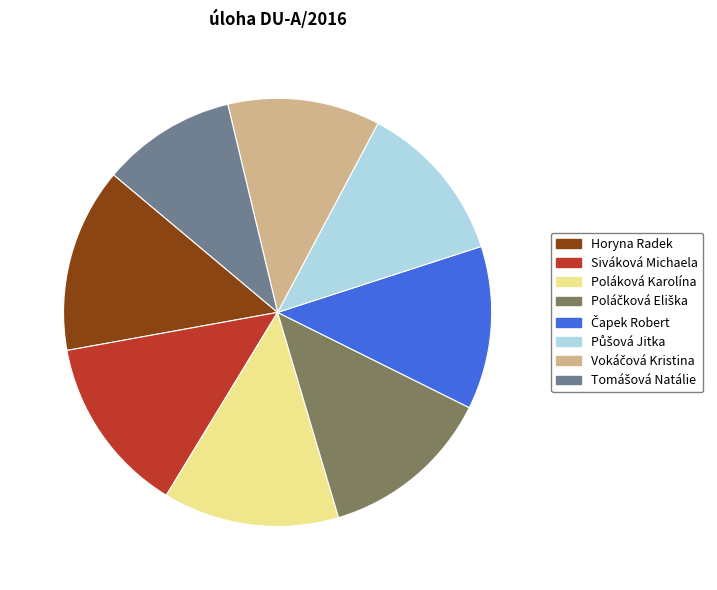

Is it true that Poláková Karolína is 13% of the pie?

True